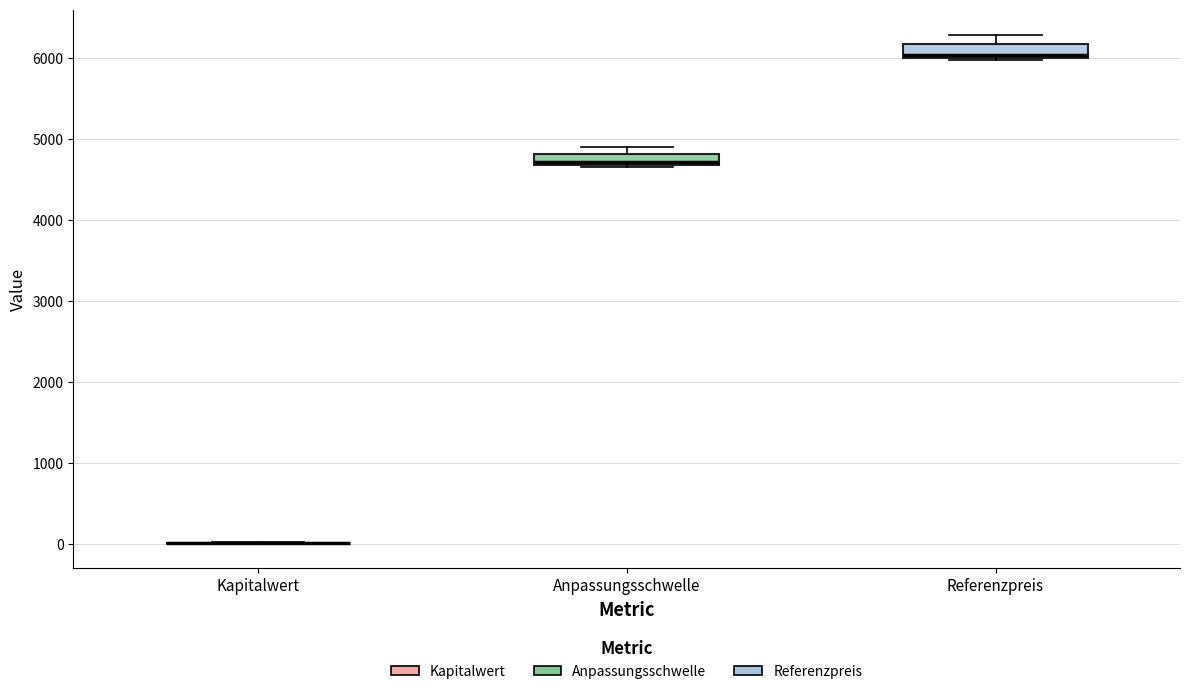

Where is the upper edge of the box for Anpassungsschwelle on the y-axis? The values are not printed on the chart, so give them approximately, as read against the axis.

4800